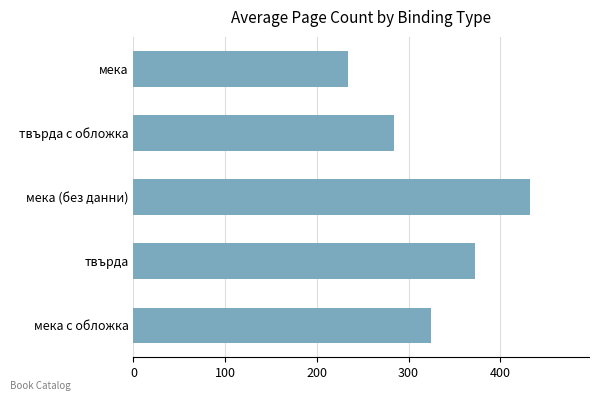

List the labels in order of value, smallest first.

мека, твърда с обложка, мека с обложка, твърда, мека (без данни)